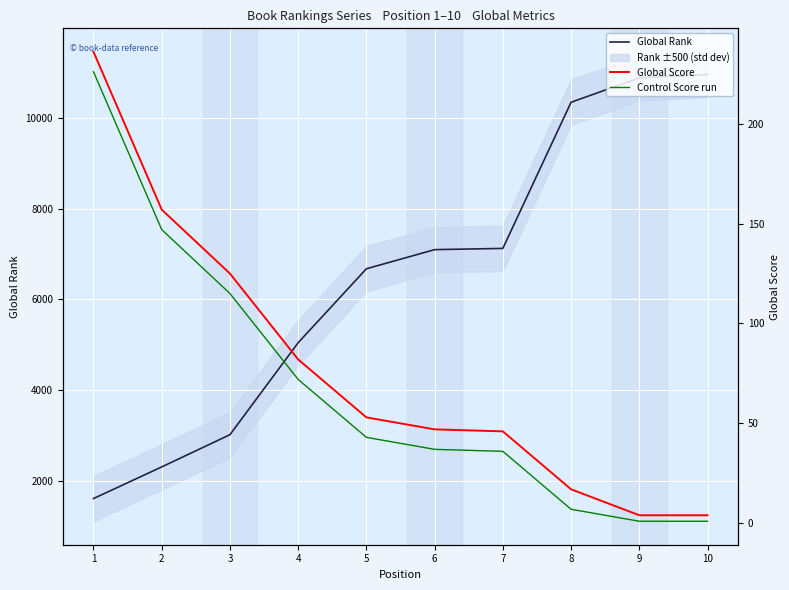

What is the total value across all series at 6?

7182